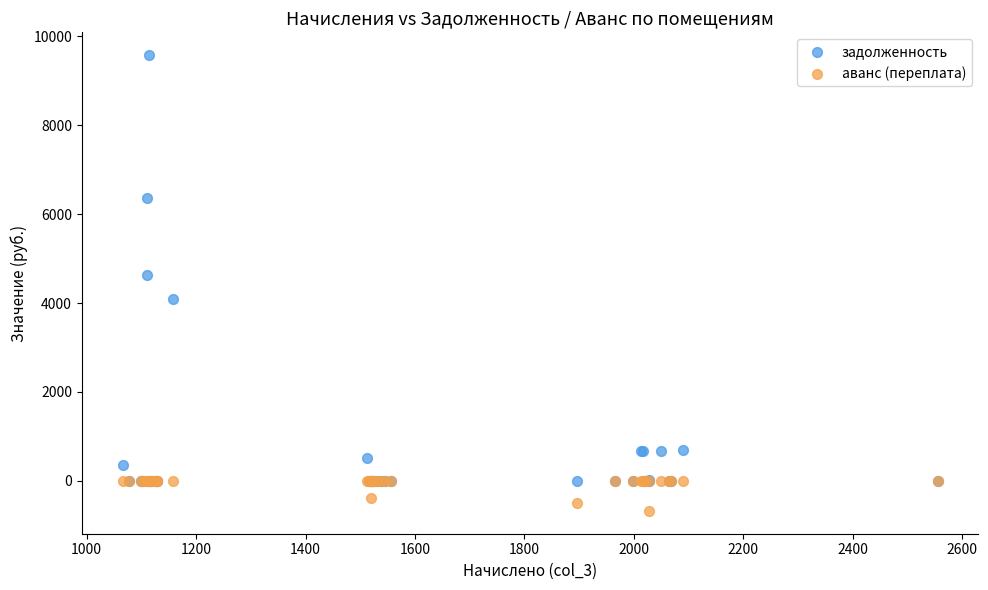

Which series reaches the minimum Y coordinate?

аванс (переплата)